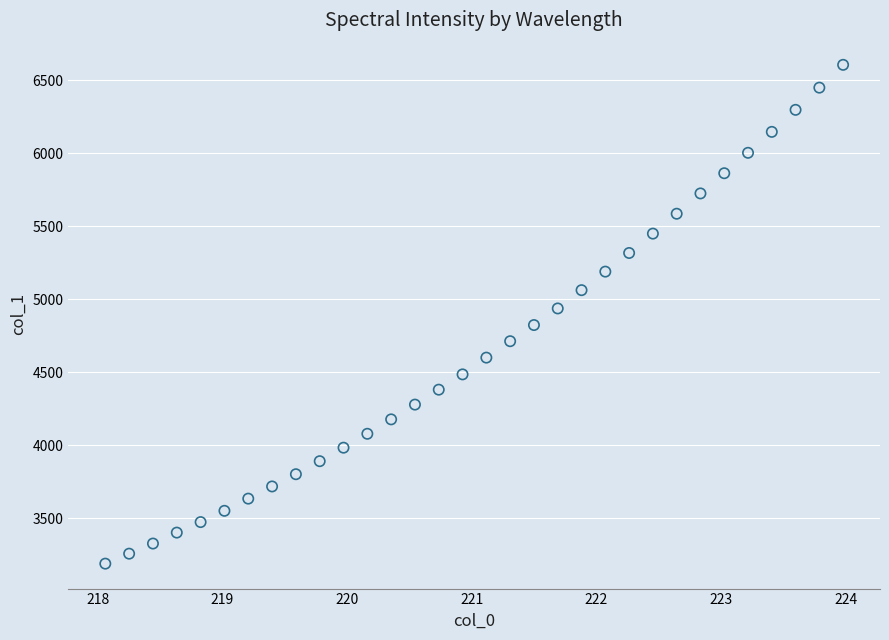

What is the range of Y values (max minus min)?

3416.0